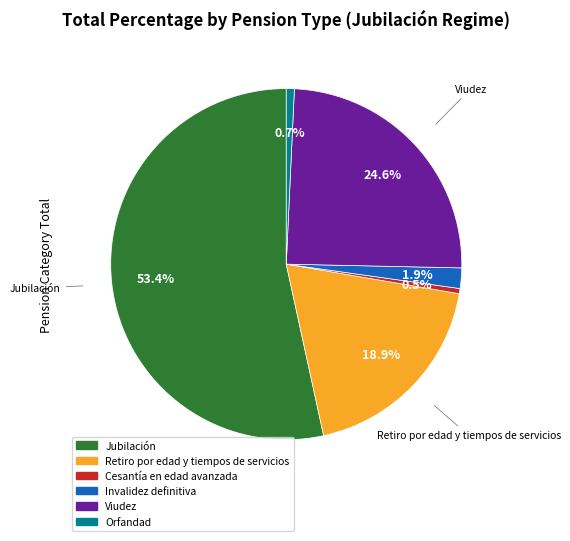

Between Orfandad and Jubilación, which is larger?

Jubilación